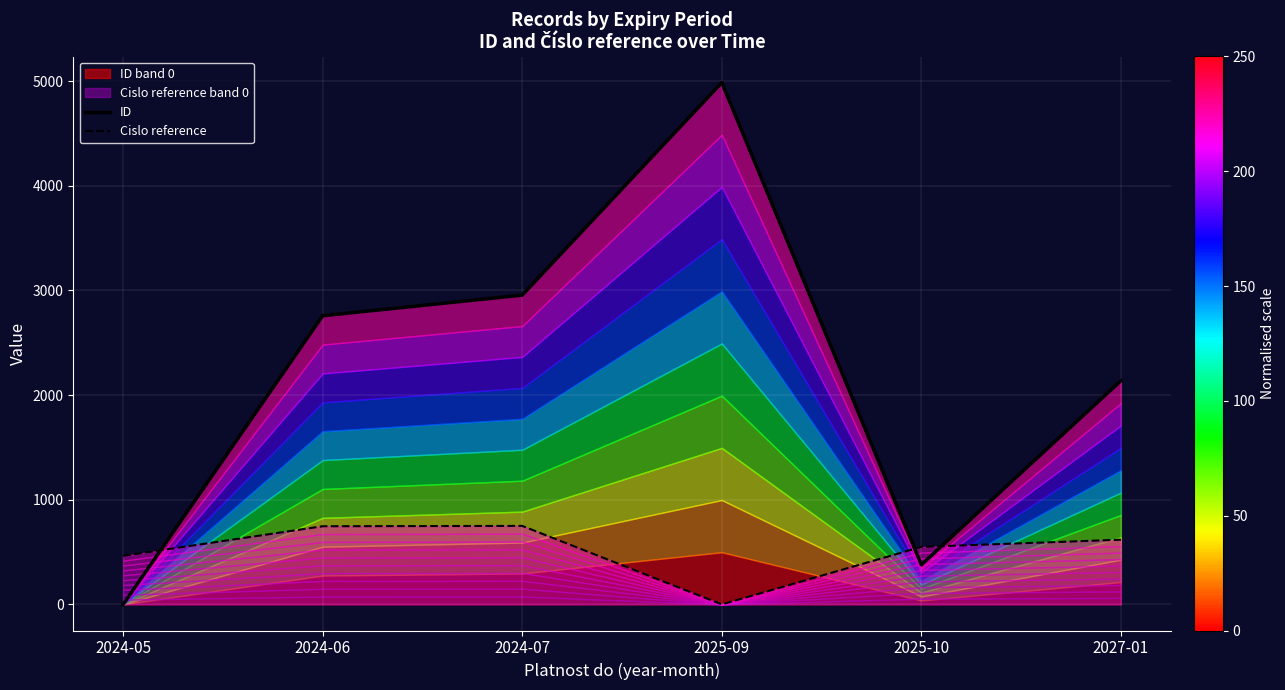

How many interior local valleys does the ID series have?

1